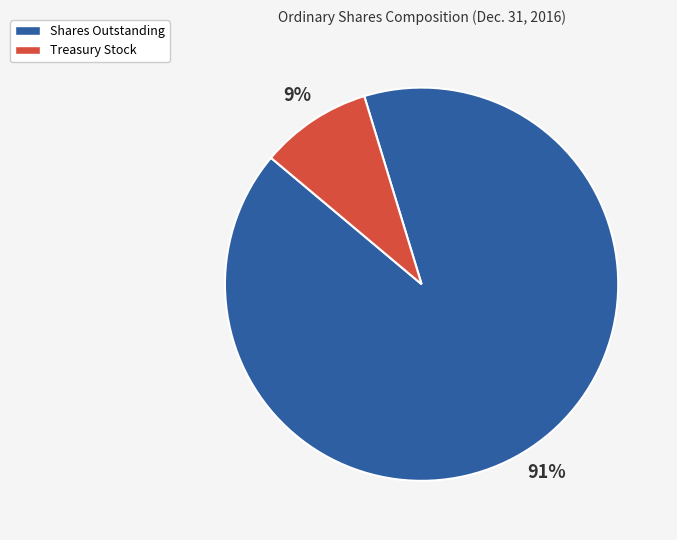

What is the smallest slice in the pie chart?

Treasury Stock